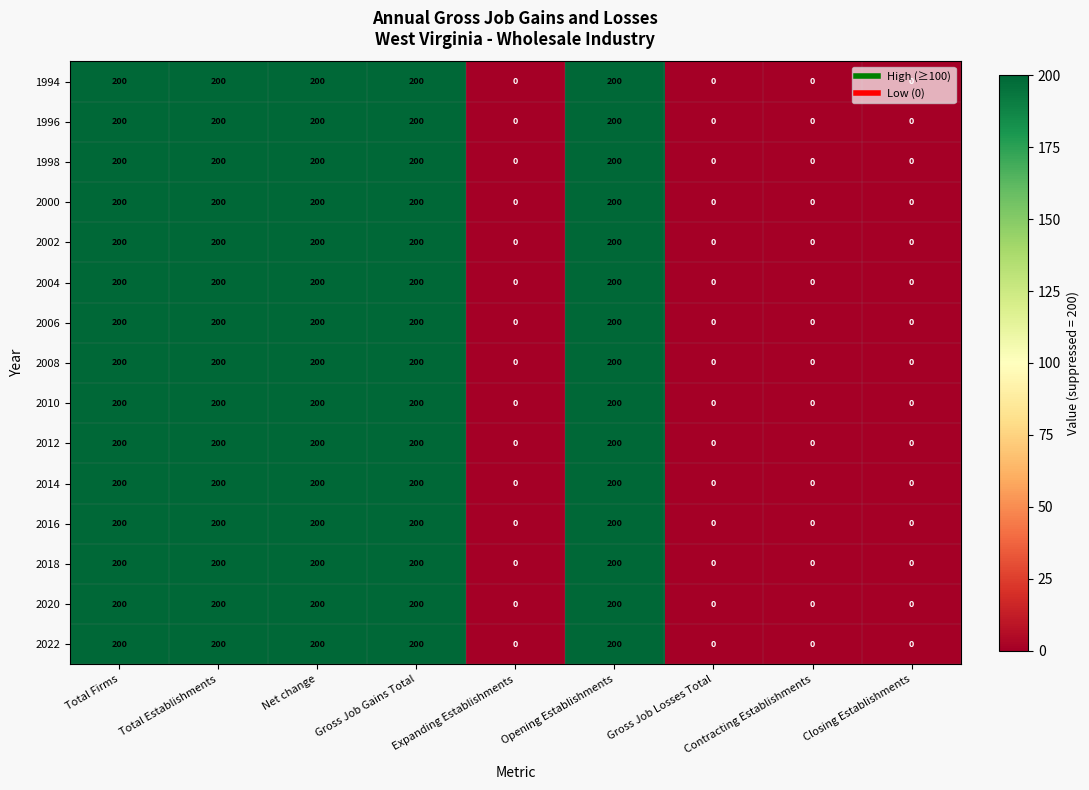

How many series are shown in this chart?

15